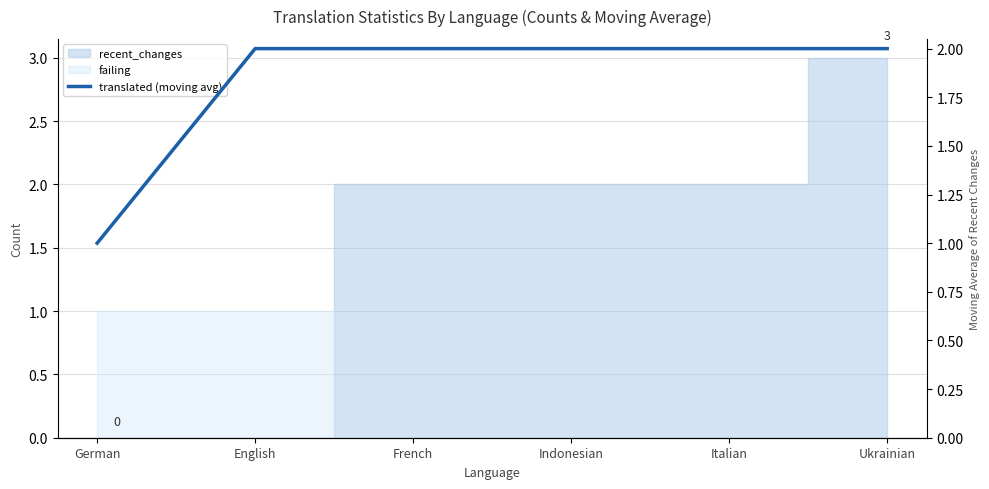

Reading left to right, extract all data points from this chart.

German=1	English=2	French=2	Indonesian=2	Italian=2	Ukrainian=2